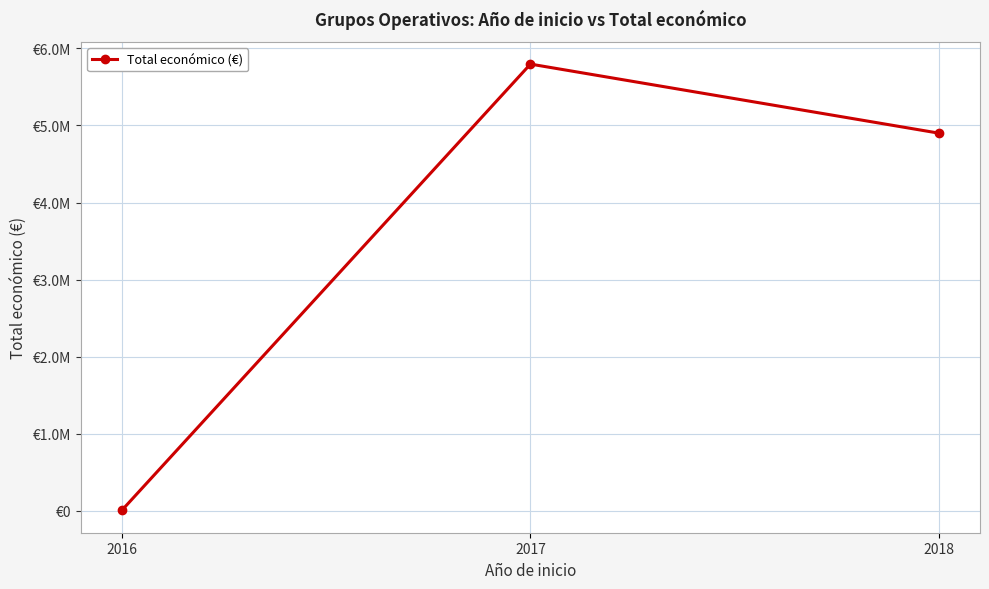

What is the change in value from 2017 to 2018?

-896540